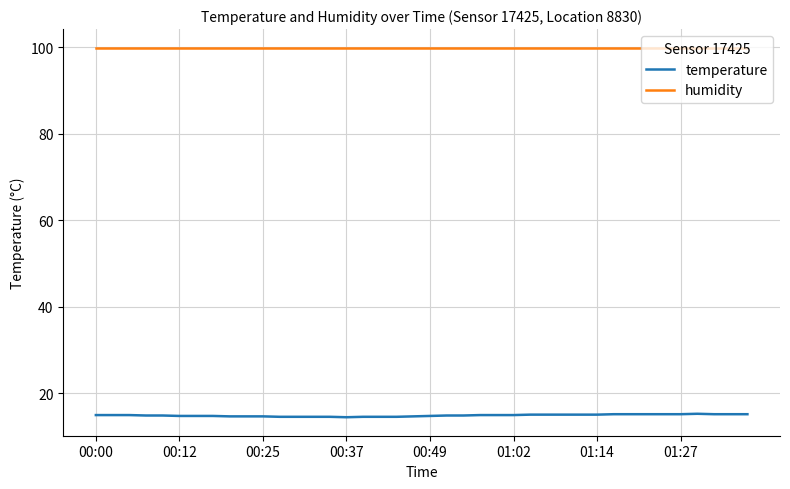

What is the sum of all temperature values?

596.7